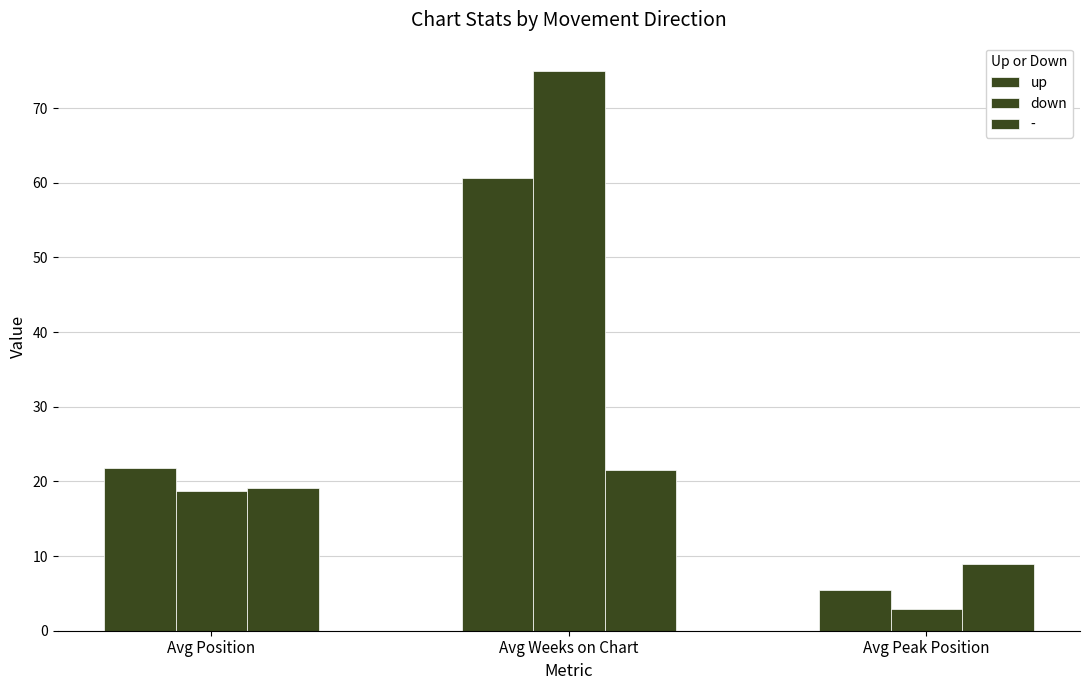

Which category has the highest value across all series?

Avg Weeks on Chart